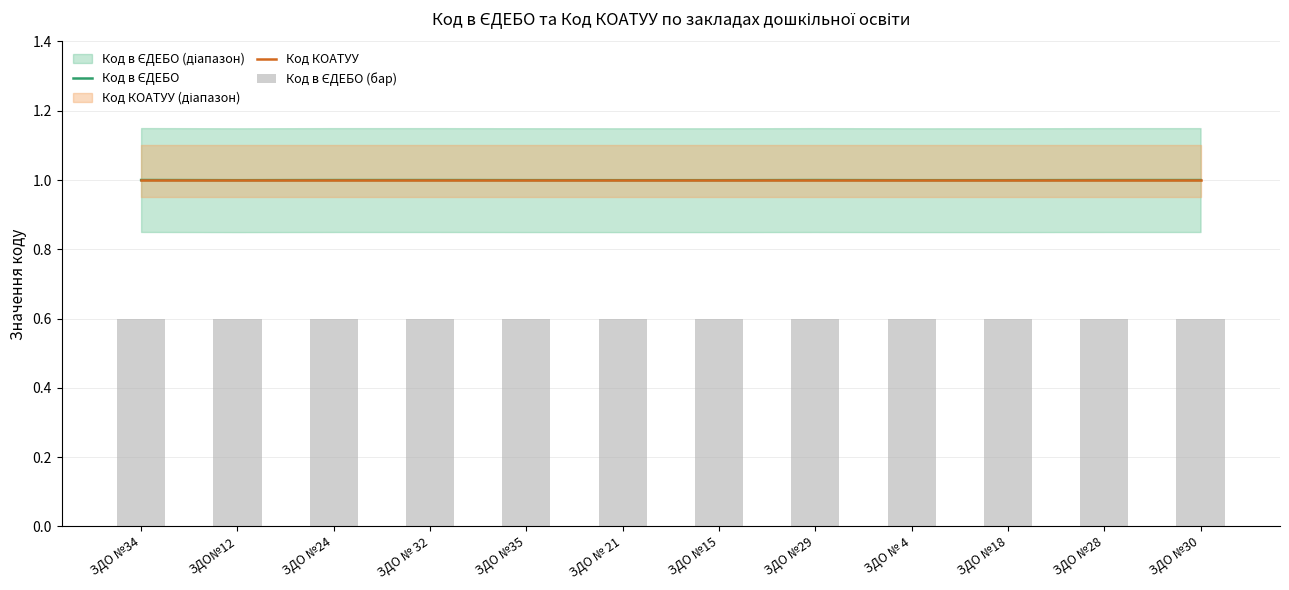

The Код КОАТУУ series shows 1.6 at ЗДО №30. True or false?

False